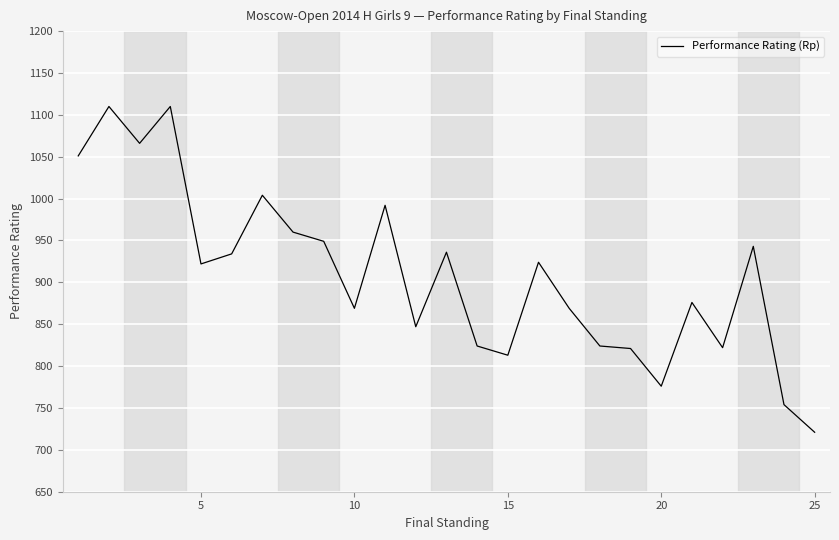

What is the difference between the maximum and minimum values?

389